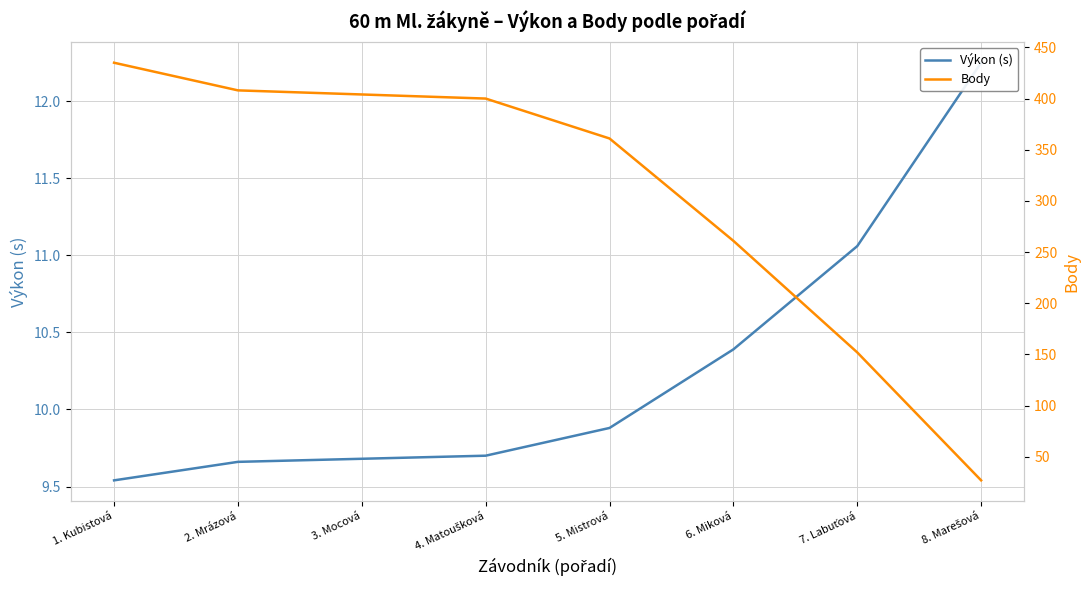

How many lines are shown in the chart?

2